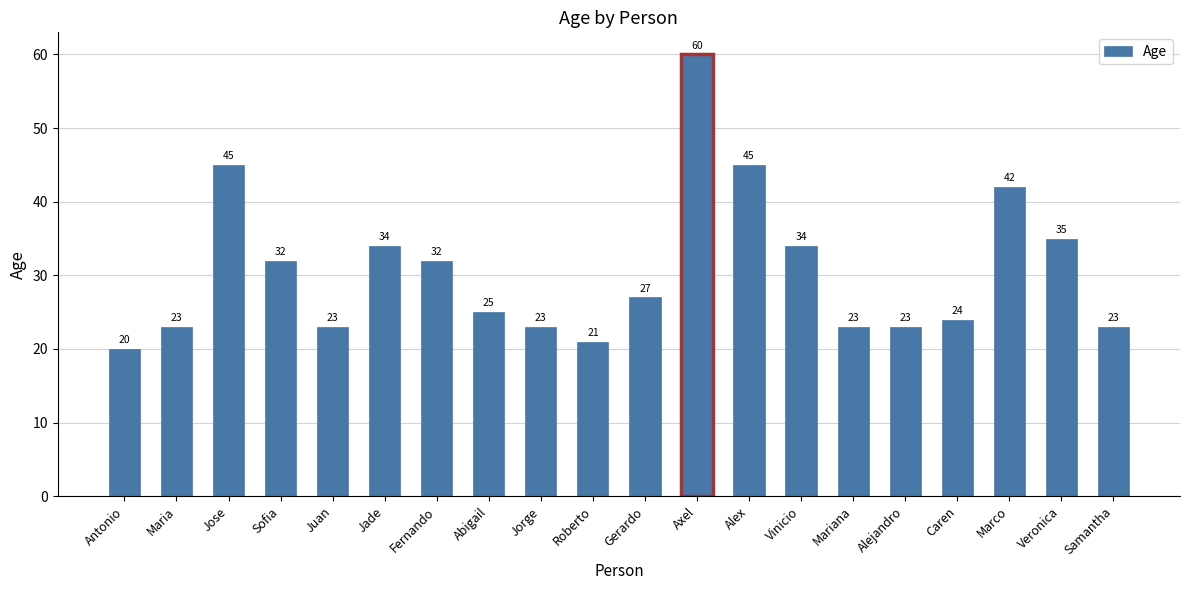

Which category has the highest value across all series?

Axel